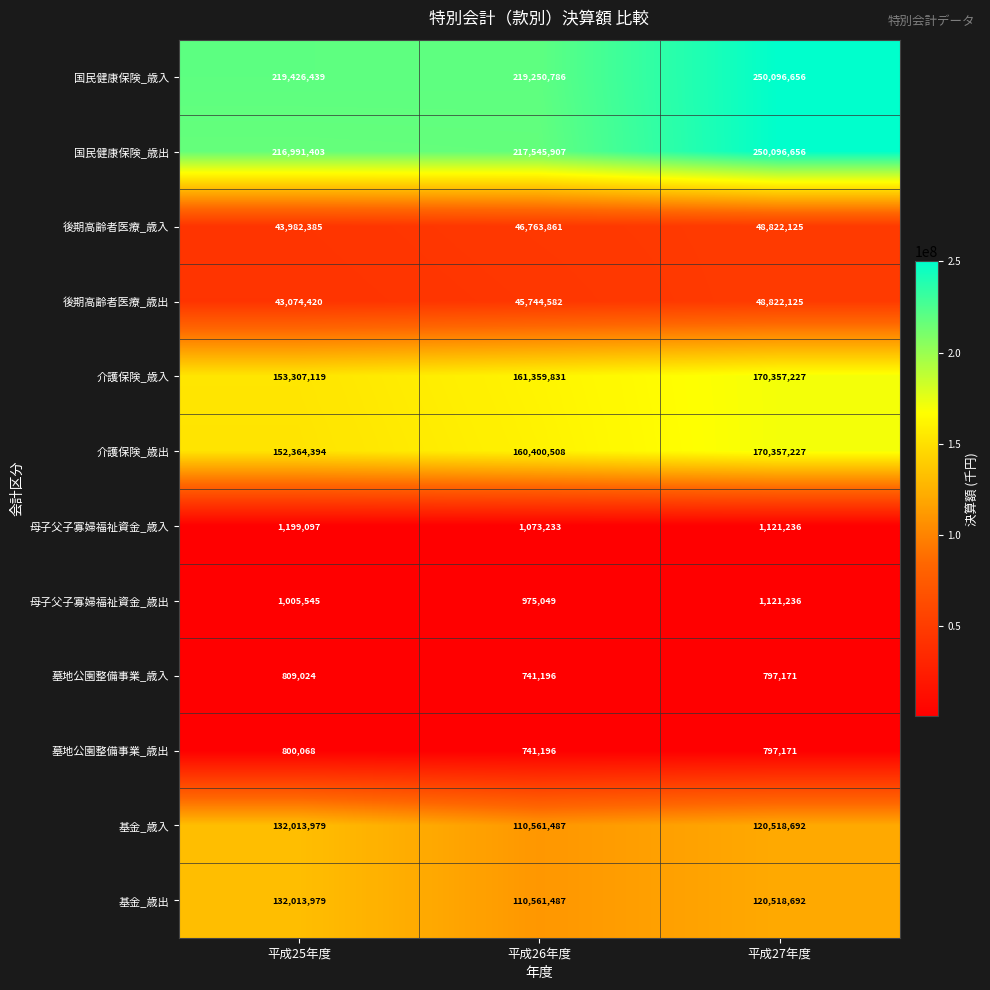

Is it true that 母子父子寡婦福祉資金_歳出 equals 326801 at 平成26年度?

False